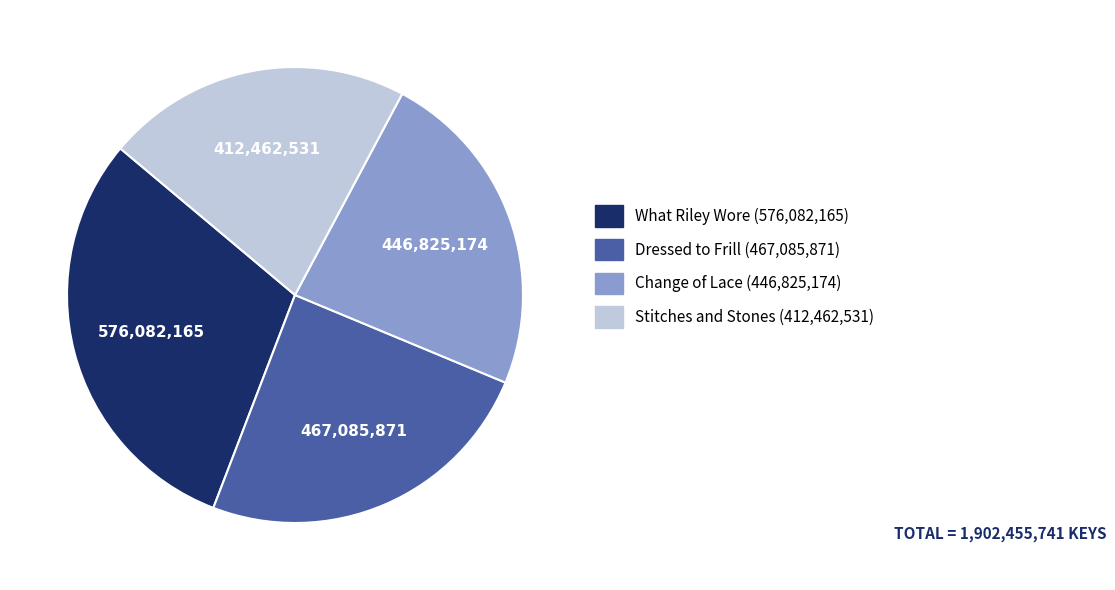

Between What Riley Wore and Change of Lace, which is larger?

What Riley Wore